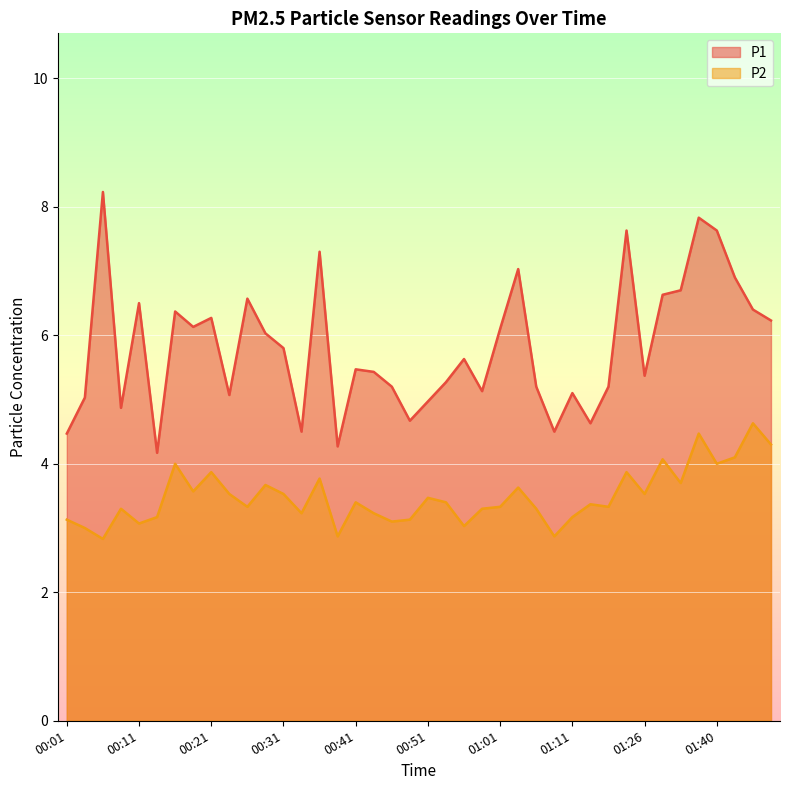

True or false: P2 and P1 intersect in this chart.

False